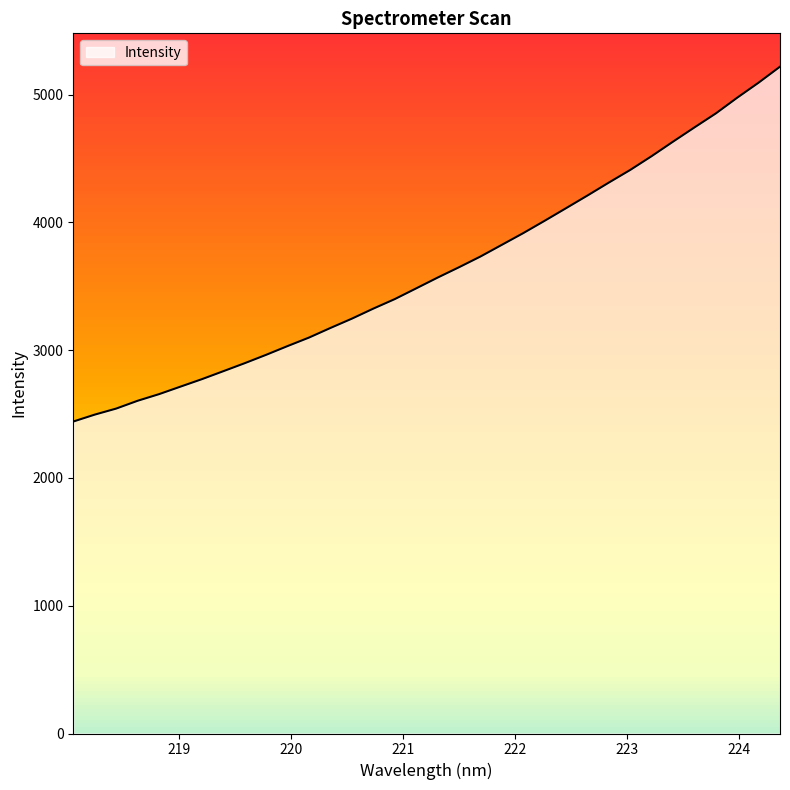

True or false: the data has more than 1 interior local peaks.

False